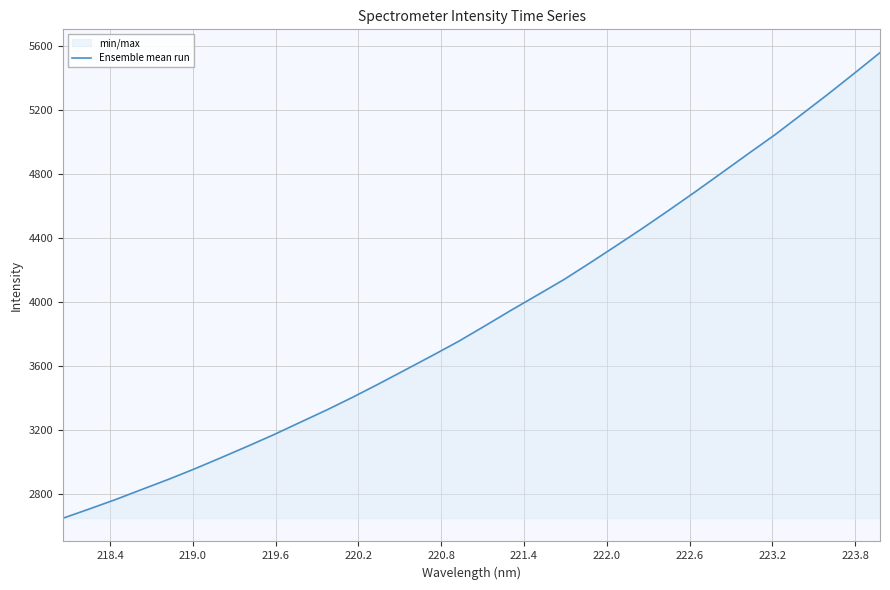

What is the maximum value shown in the chart?

5558.7